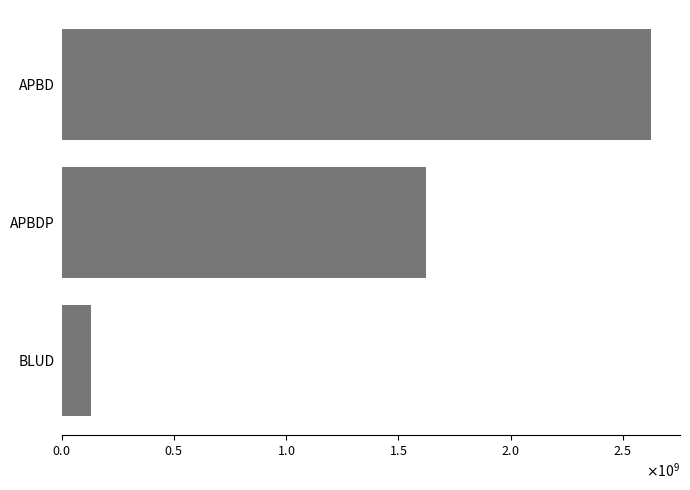

Which category has the highest value across all series?

APBD